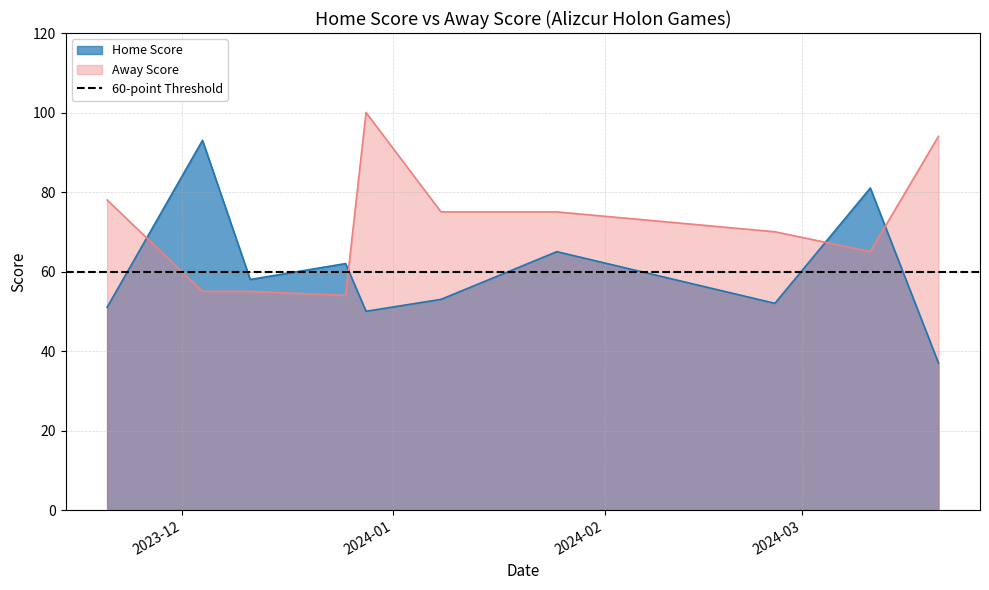

Between 20-11-2023 and 21-03-2024, which series saw the biggest shift?

Away Score